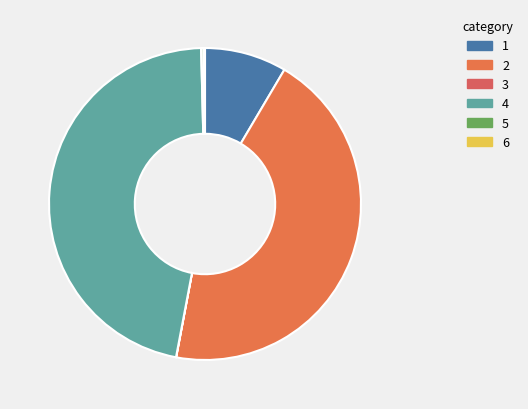

Which slice is the largest?

4